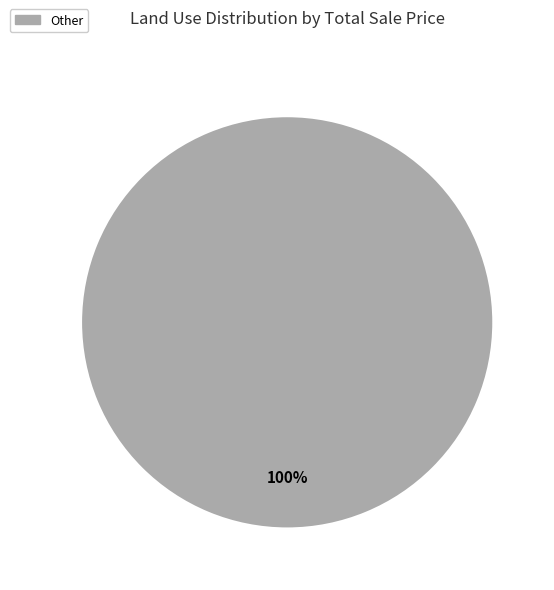

Is there any slice that represents more than half of the pie?

Yes